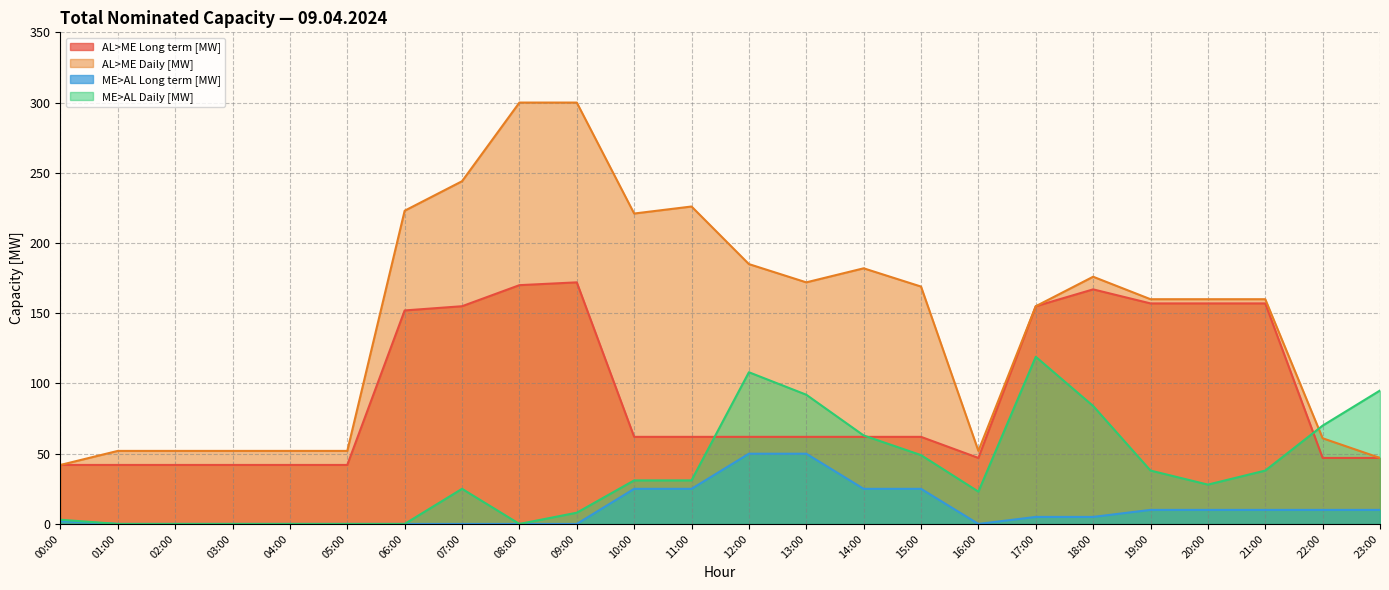

What is the total value across all series at 09:00?

480